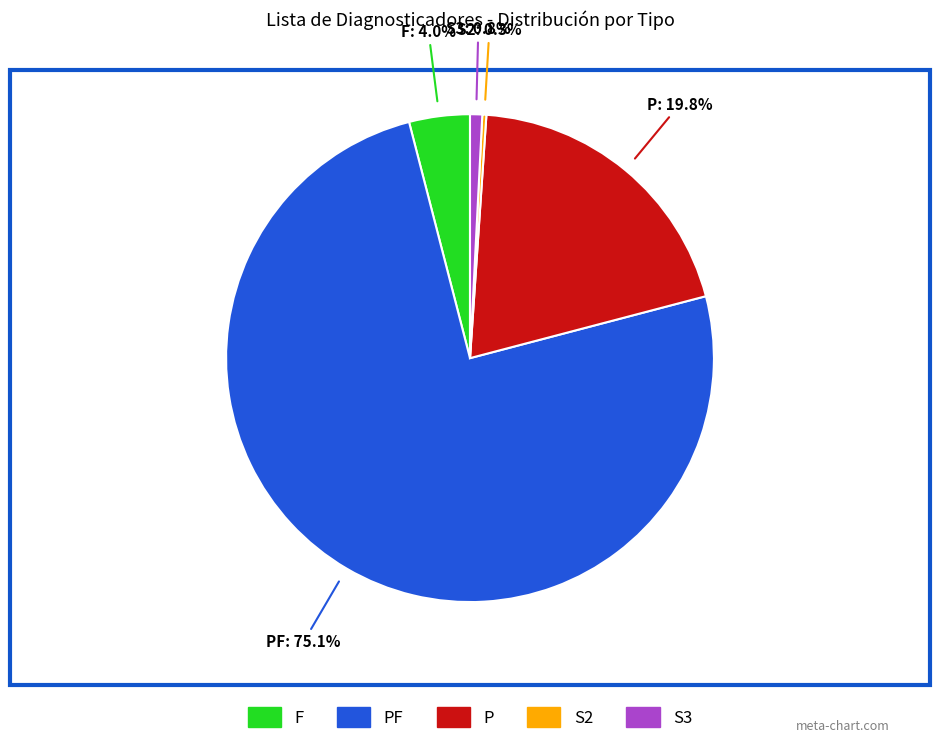

Combined, do F and P account for over 50%?

No